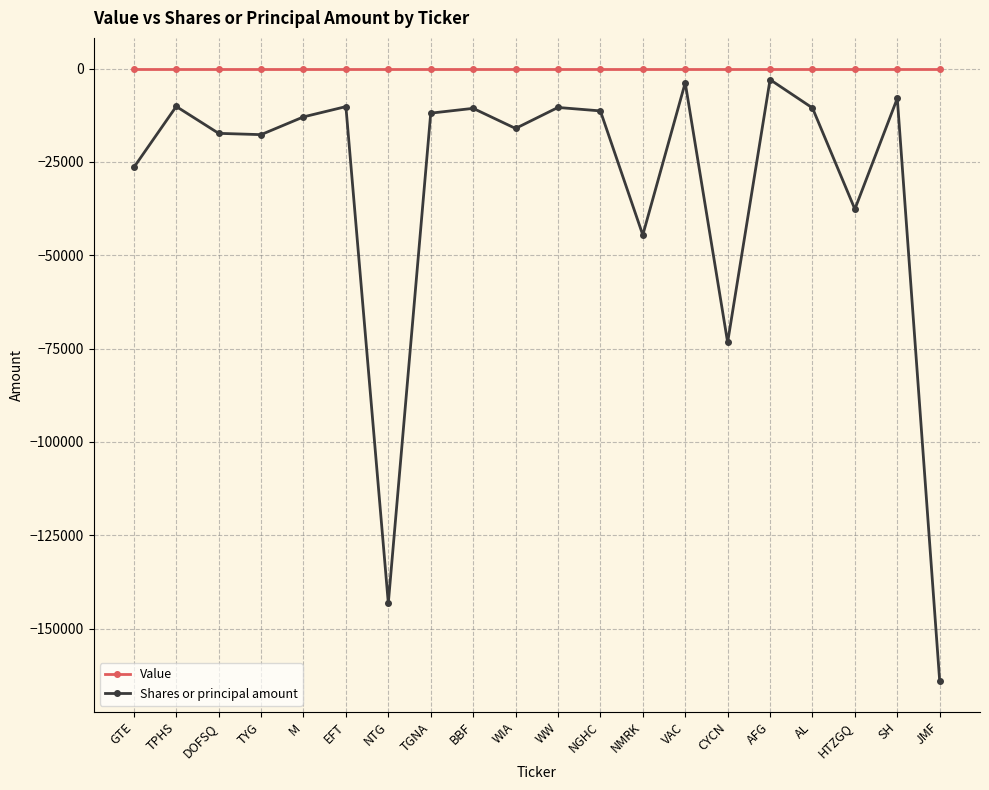

What is the difference between the Shares or principal amount values at TYG and NGHC?

6357